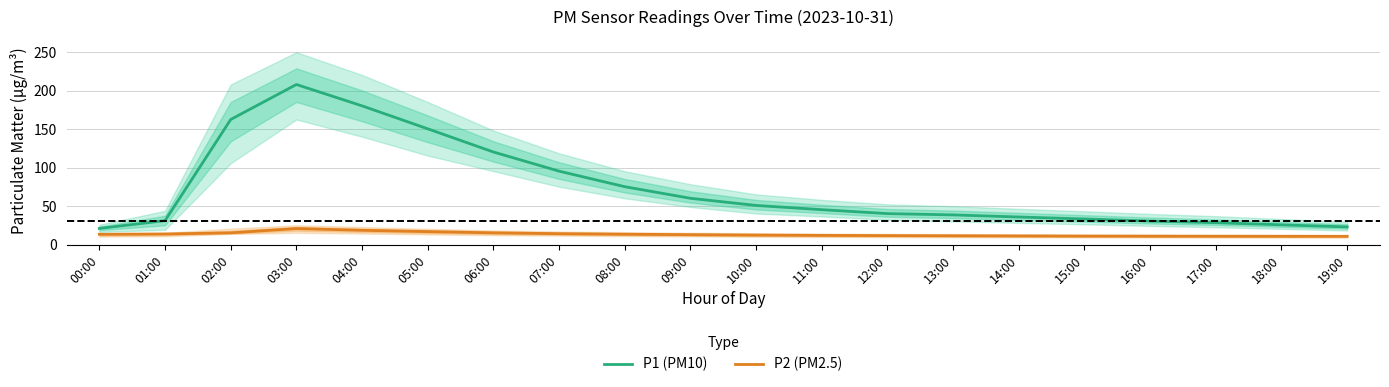

Reading right to left, transcribe all the data shown in this chart.

P1 (PM10): 19:00=22.9	18:00=25.6	17:00=28.4	16:00=30.5	15:00=33.2	14:00=35.8	13:00=38.5	12:00=40.2	11:00=45.3	10:00=50.8	09:00=60.1	08:00=75.2	07:00=95.4	06:00=120.3	05:00=150.4	04:00=180.3	03:00=208.1	02:00=162.6	01:00=31.0	00:00=20.9
P2 (PM2.5): 19:00=10.7	18:00=10.8	17:00=10.8	16:00=10.9	15:00=11.0	14:00=11.2	13:00=11.4	12:00=11.6	11:00=11.9	10:00=12.3	09:00=12.8	08:00=13.4	07:00=14.1	06:00=15.2	05:00=16.8	04:00=18.5	03:00=20.8	02:00=15.2	01:00=13.7	00:00=13.3